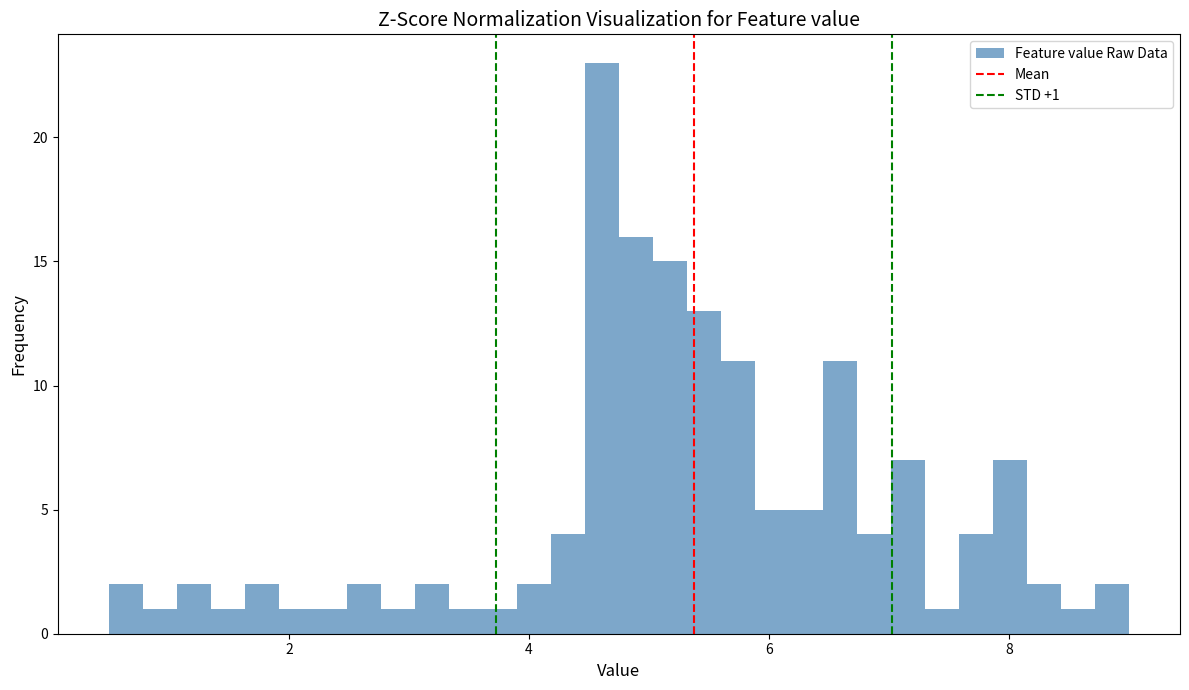

Read against the x-axis, roughly where is the centre of the tallest bar?

4.6